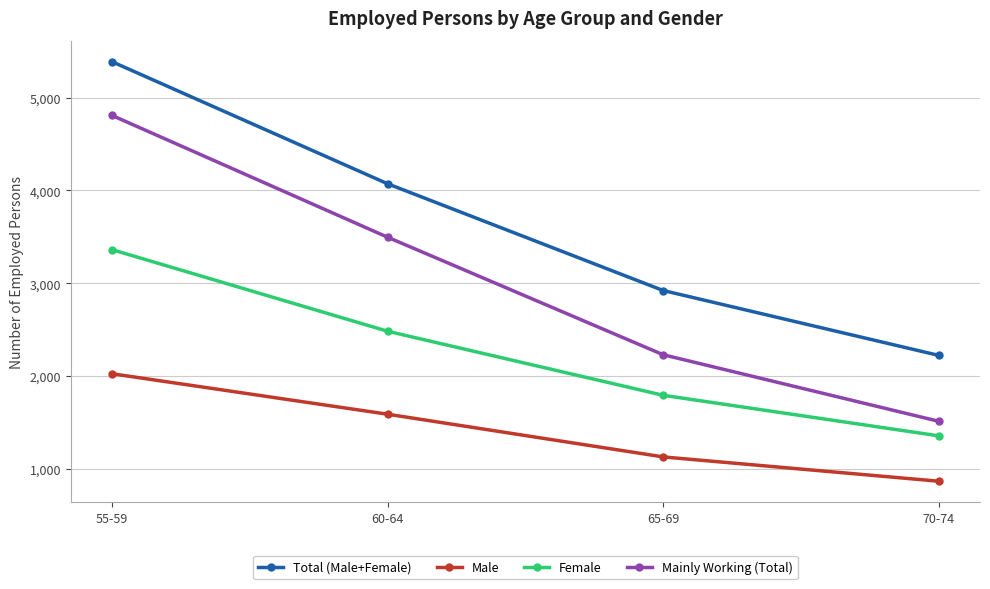

What is the total value across all series at 65-69?

8074